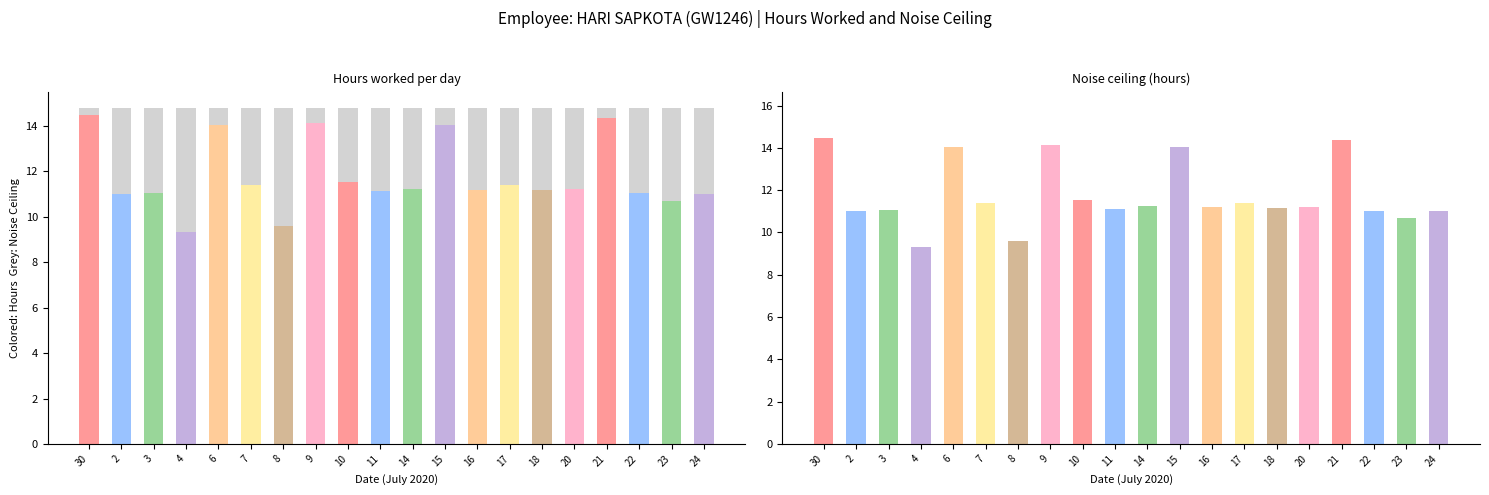

Which has a higher value, 18 or 30?

18